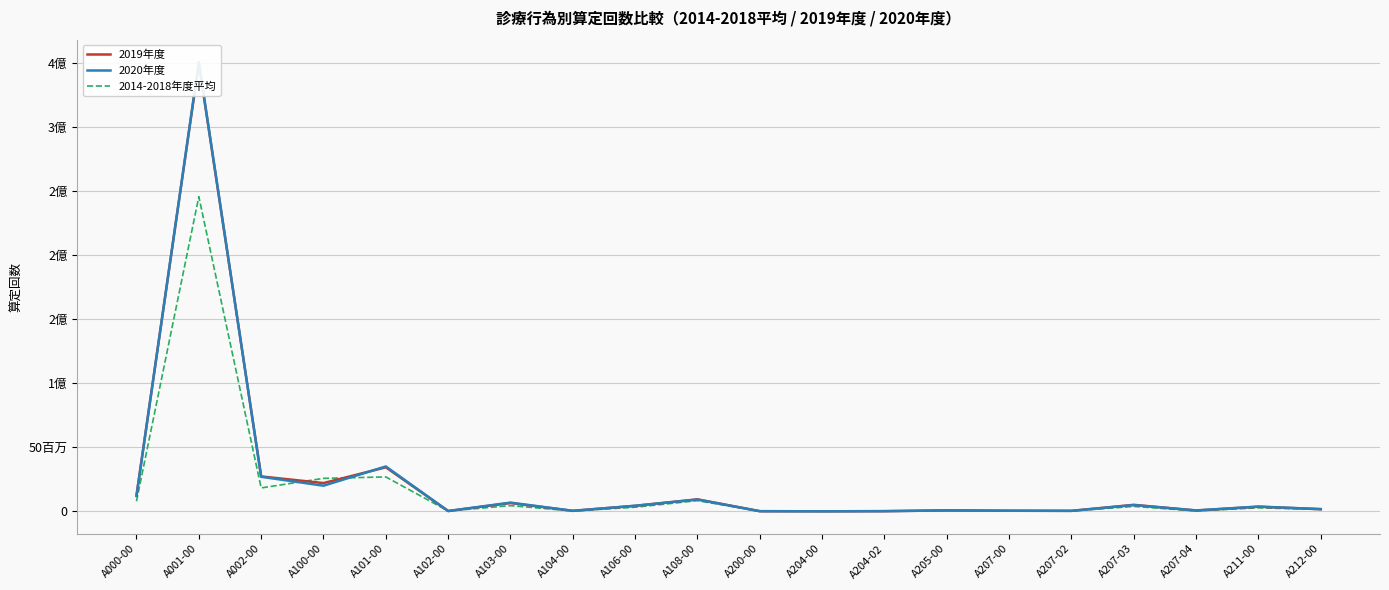

How many times do 2014-2018年度平均 and 2020年度 cross each other?

4